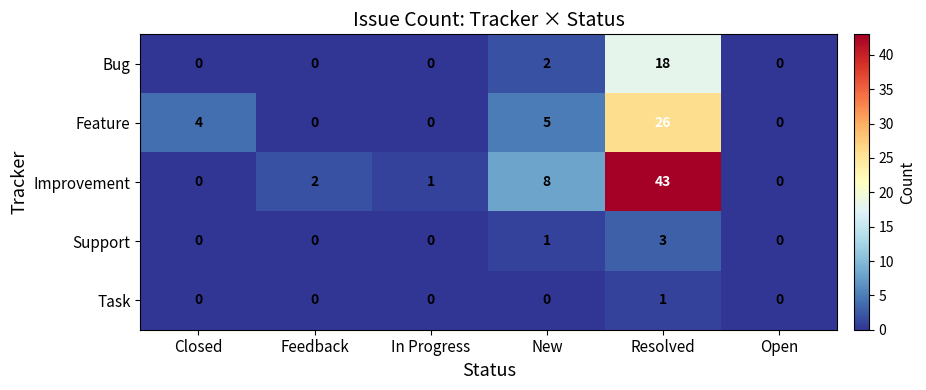

At which category does the chart reach its peak across all series?

Resolved